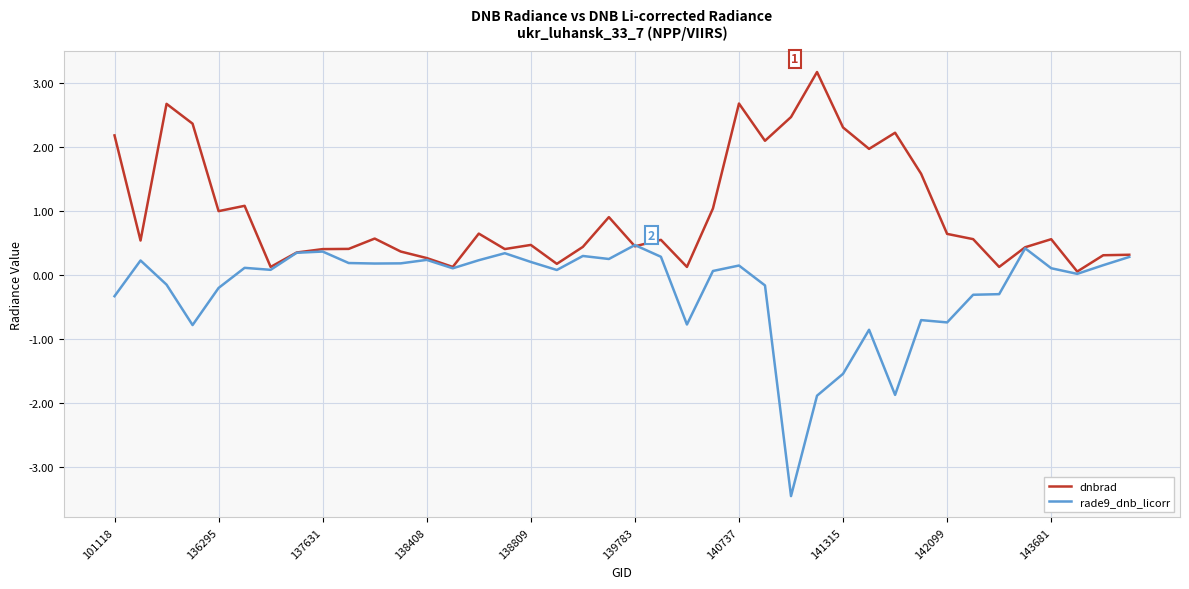

Which series has the largest total across all categories?

dnbrad